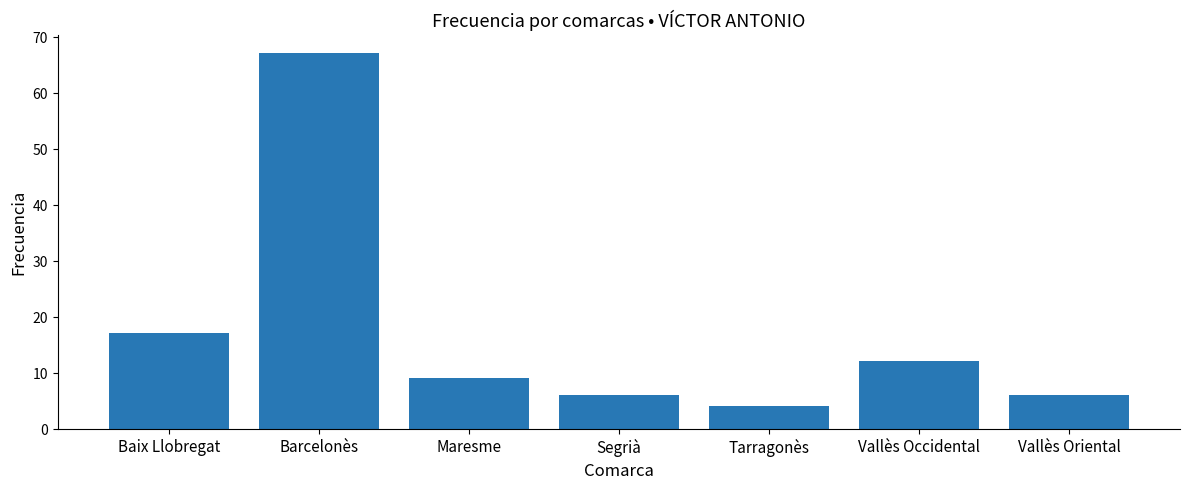

Count the number of data series in this chart.

1